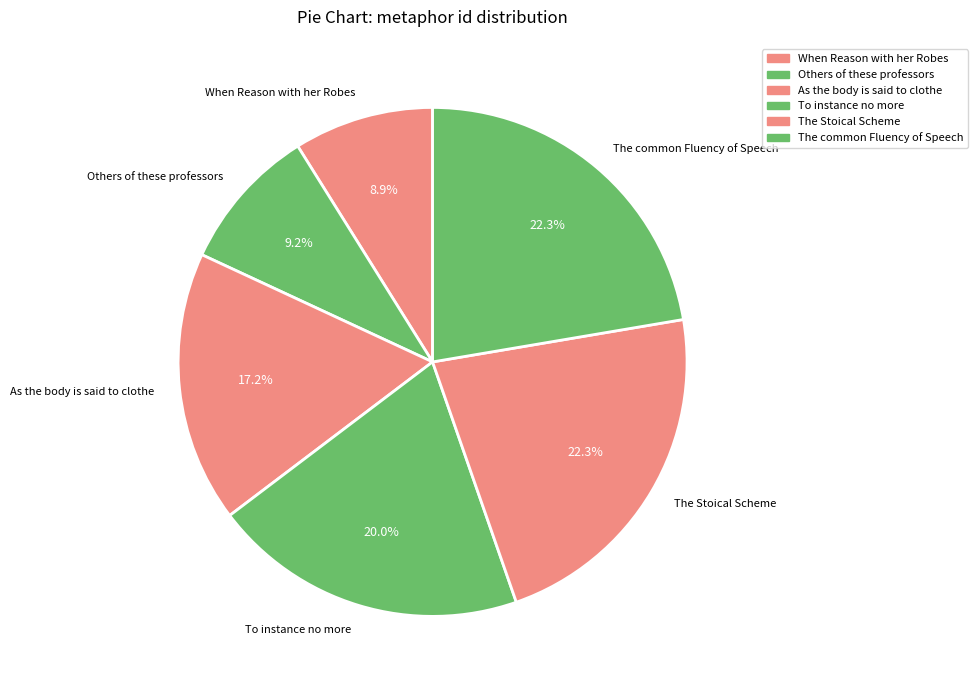

To the nearest percent, what is the difference between the The Stoical Scheme and When Reason with her Robes slice percentages?

13%